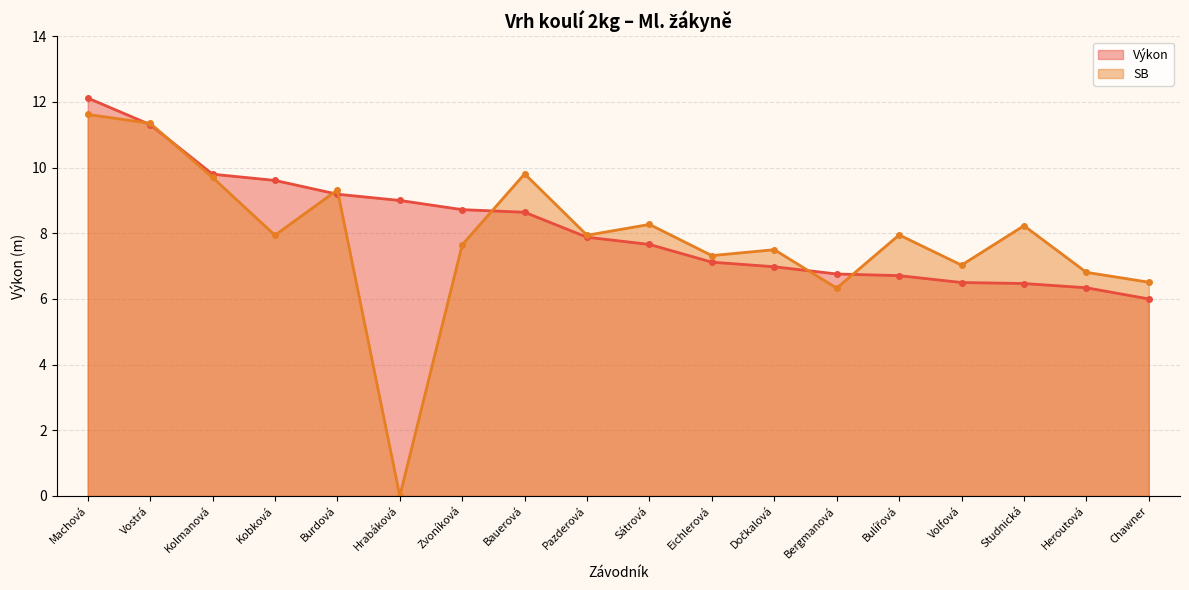

At how many categories does at least one series exceed 1?

18